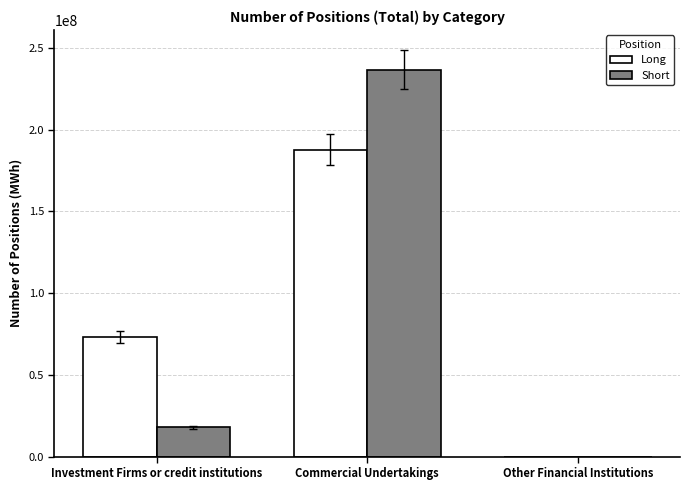

Reading left to right, what are all the values shown in this chart?

Long: Investment Firms or credit institutions=73392362	Commercial Undertakings=187849178	Other Financial Institutions=0
Short: Investment Firms or credit institutions=17920531	Commercial Undertakings=236793167	Other Financial Institutions=0